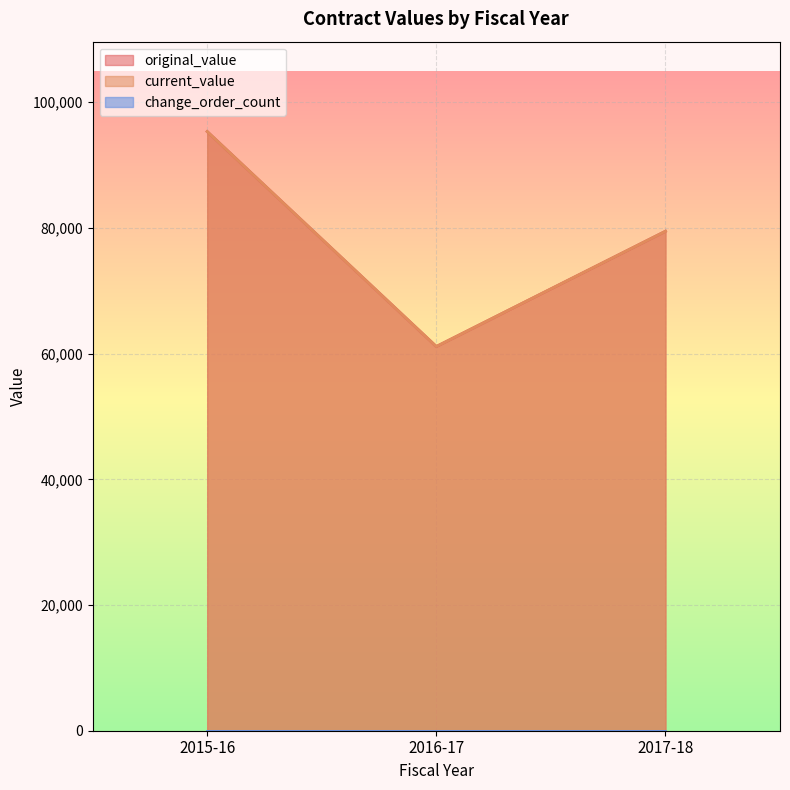

What is the average value of the current_value series?

78652.6